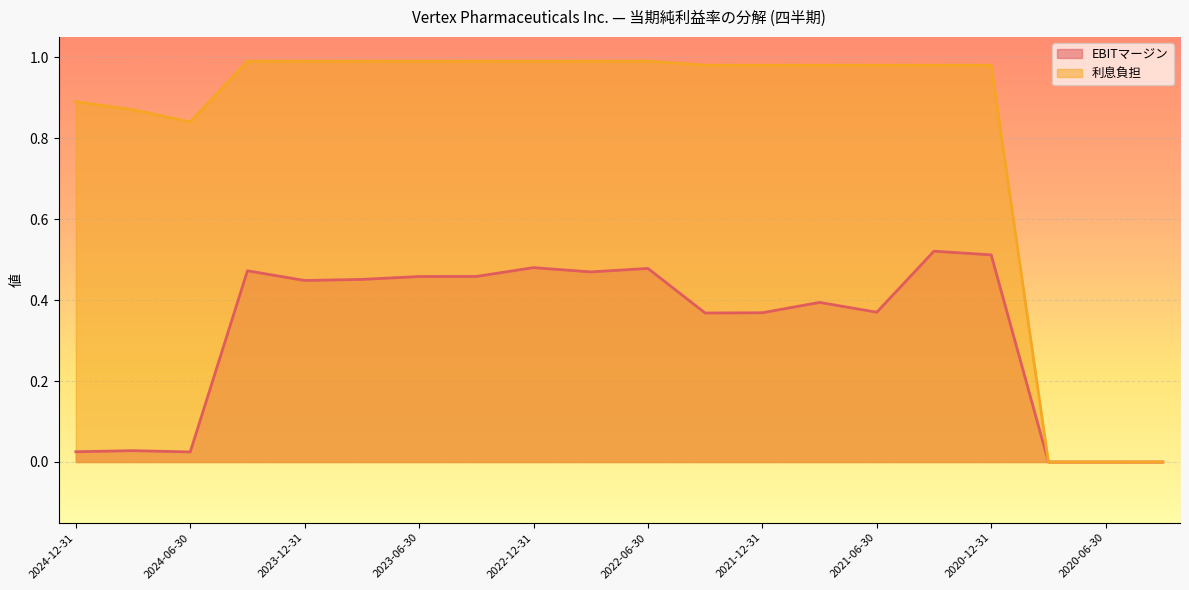

True or false: EBITマージン and 利息負担 intersect in this chart.

False